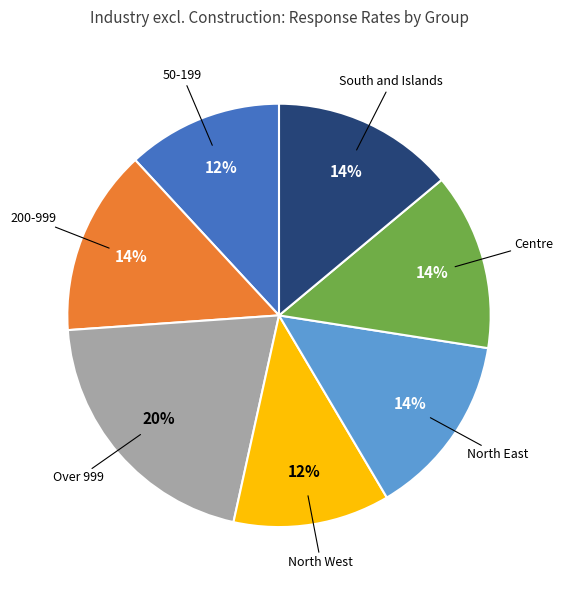

Does any single category account for the majority?

No